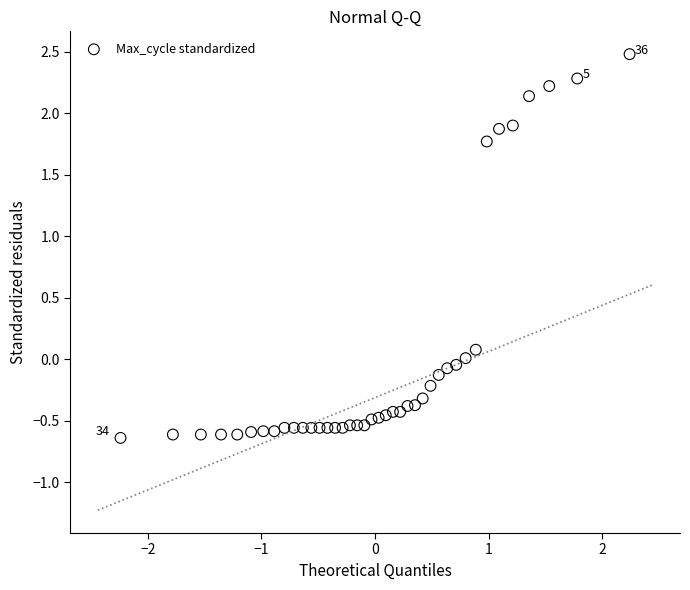

What is the range of Y values (max minus min)?

3.1